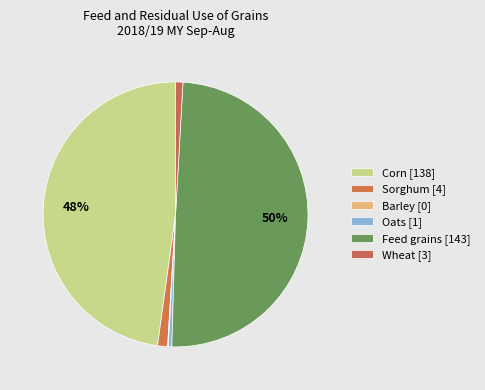

To the nearest percent, what is the difference between the largest and smallest slice percentages?

49%